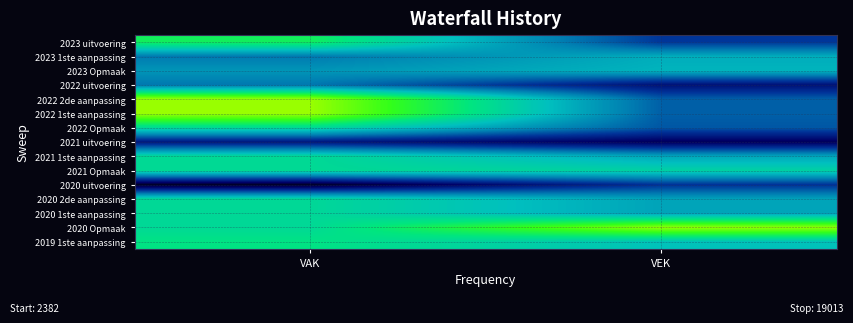

Between VAK and VEK, which is larger?

VAK